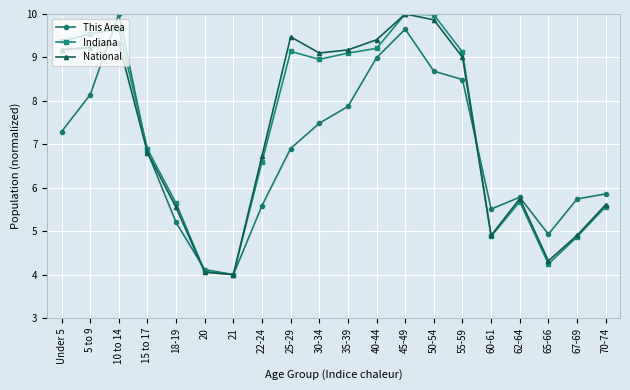

Where does the Indiana series first go above 8?

Under 5